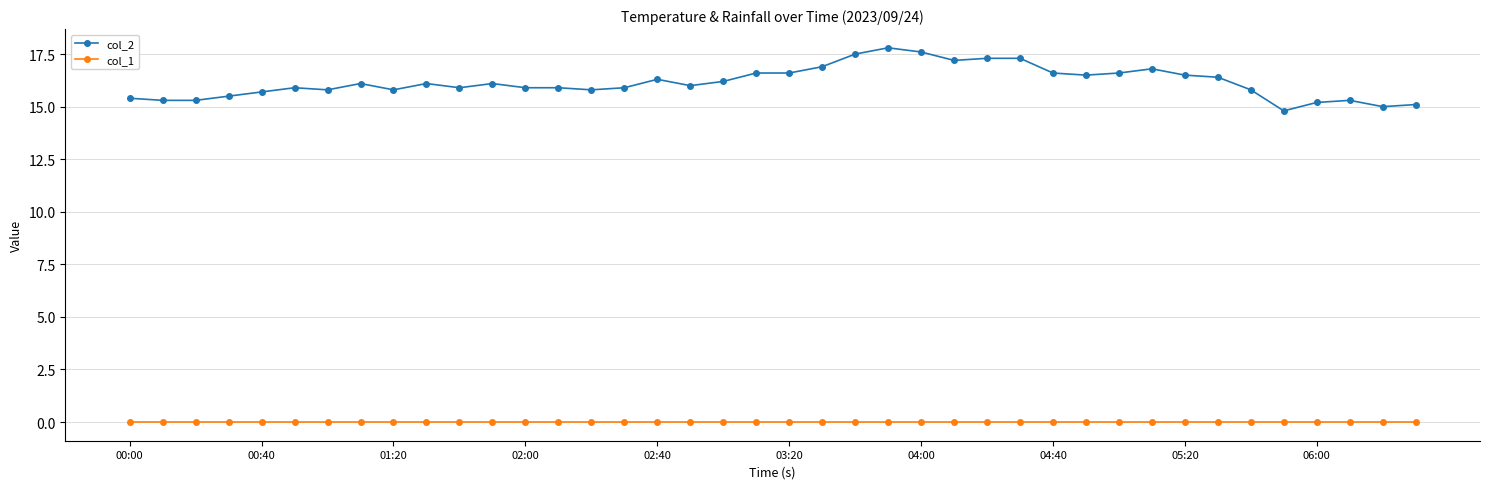

What is the value of the col_2 point at the 40th from the left?

15.1